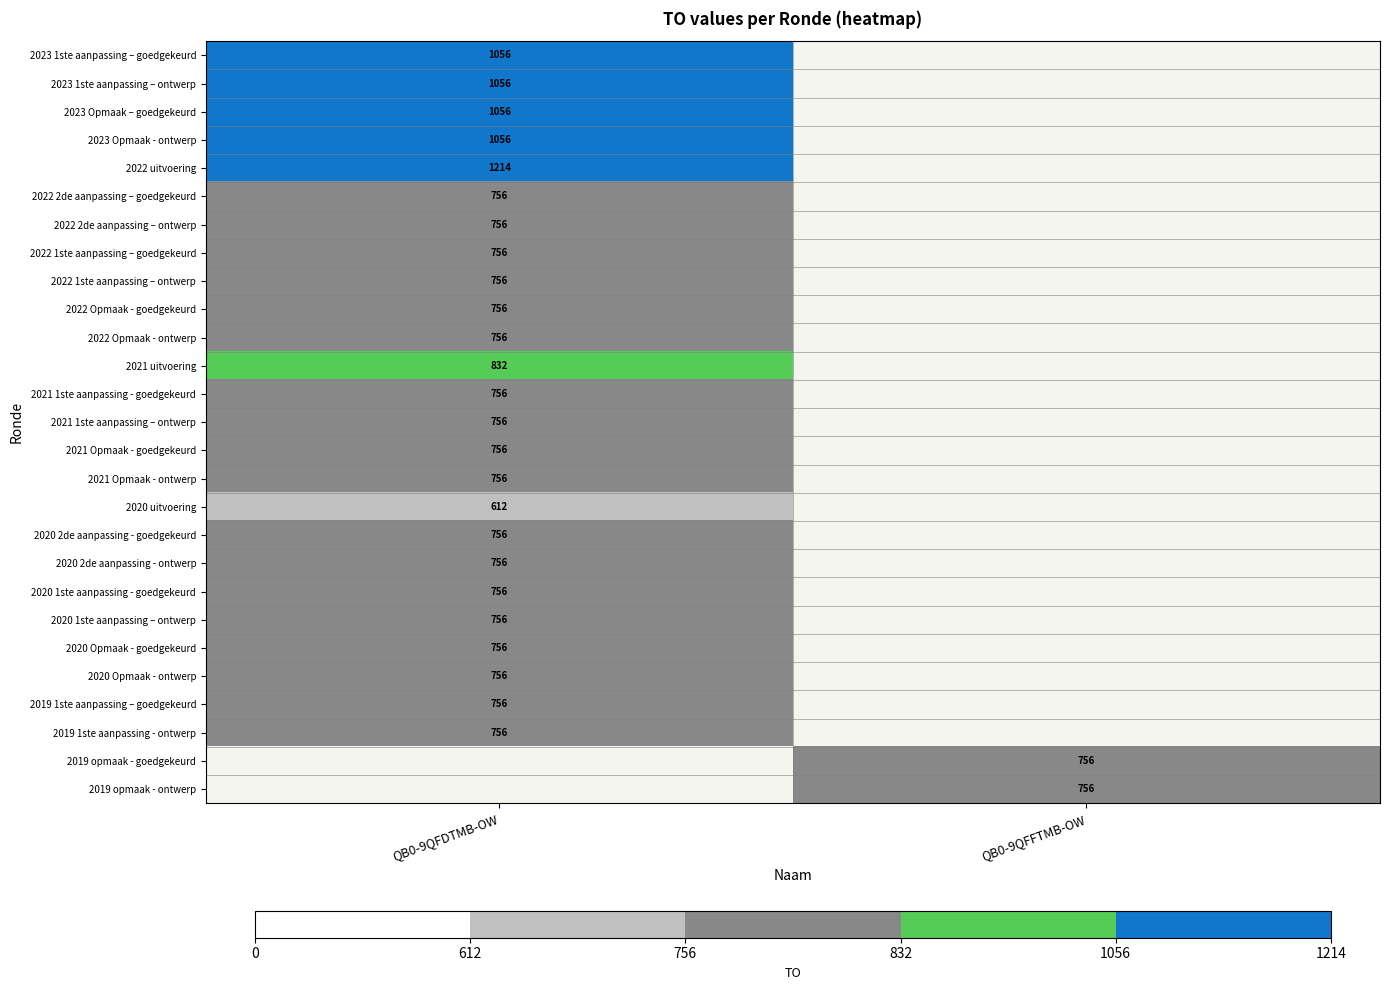

What is the maximum value for 2022 2de aanpassing – goedgekeurd?

756.0